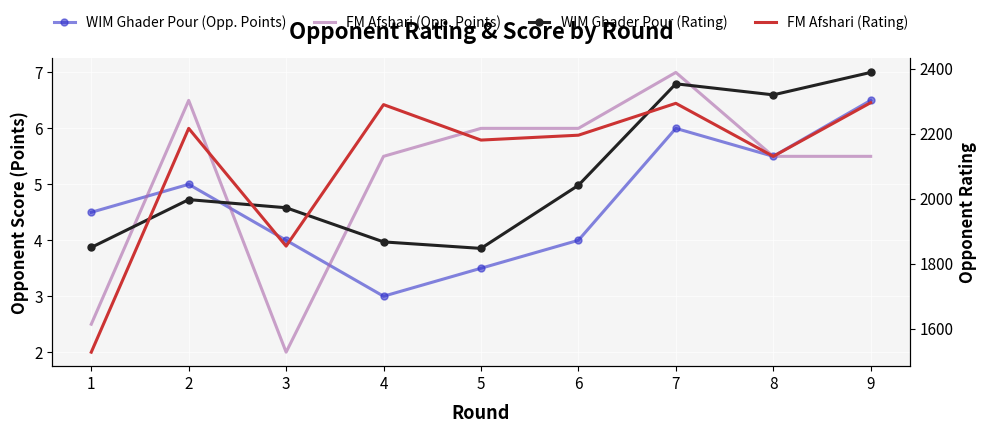

At how many categories does at least one series exceed 4?

9